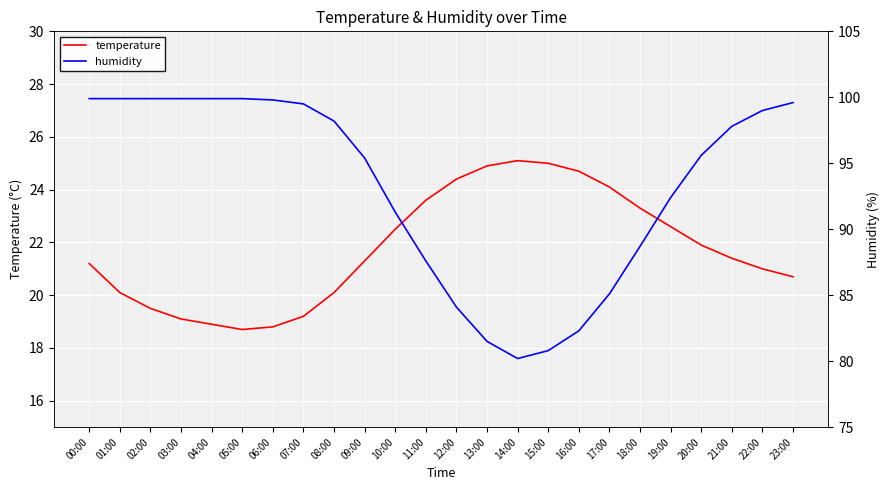

Rank the series by their maximum value, from lowest to highest.

temperature, humidity